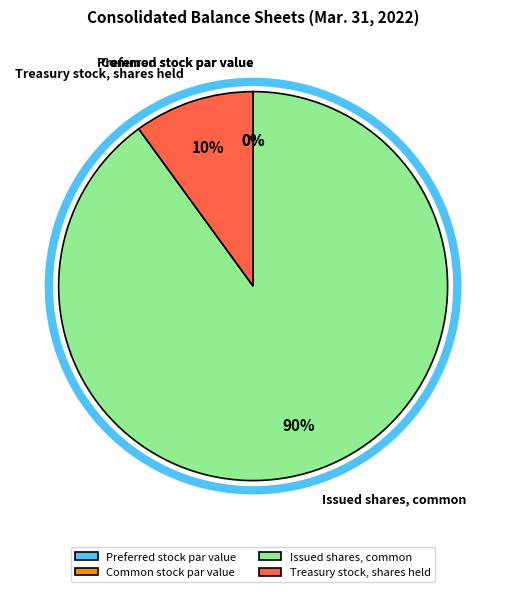

Is Issued shares, common the majority of the pie?

Yes